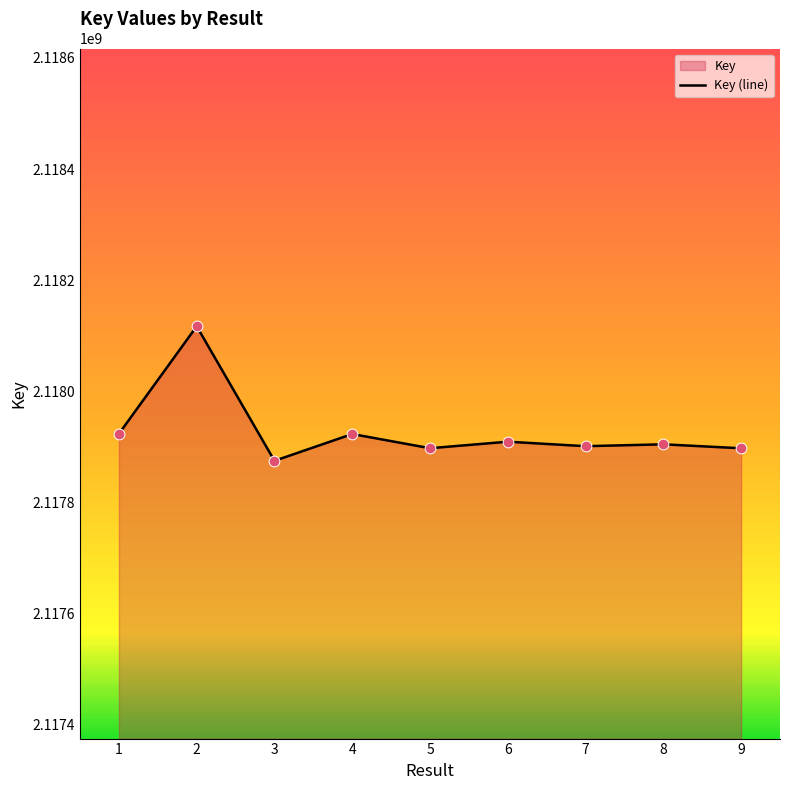

What is the change in value from 5 to 7?

+3643